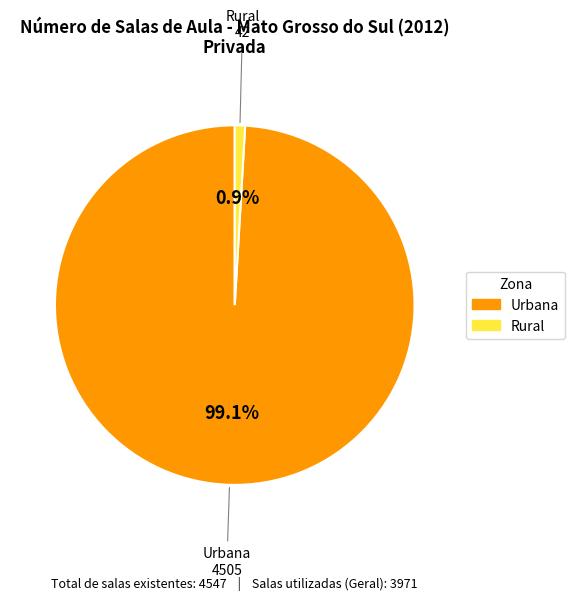

Does any single category account for the majority?

Yes